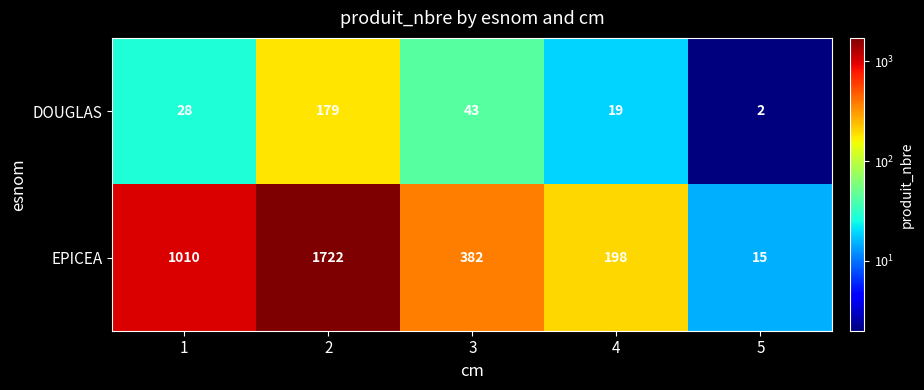

What is the difference between the highest and lowest values at 5?

13